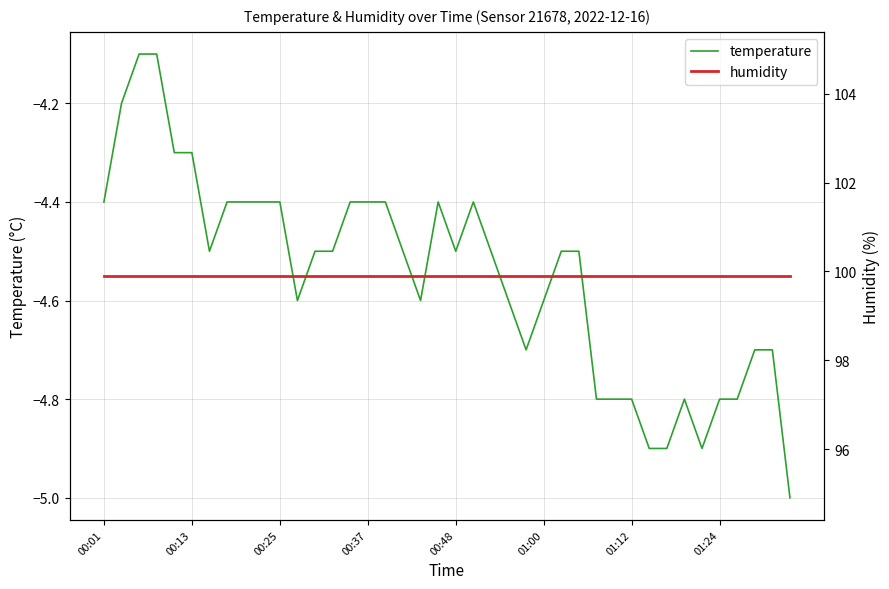

True or false: temperature and humidity intersect in this chart.

False